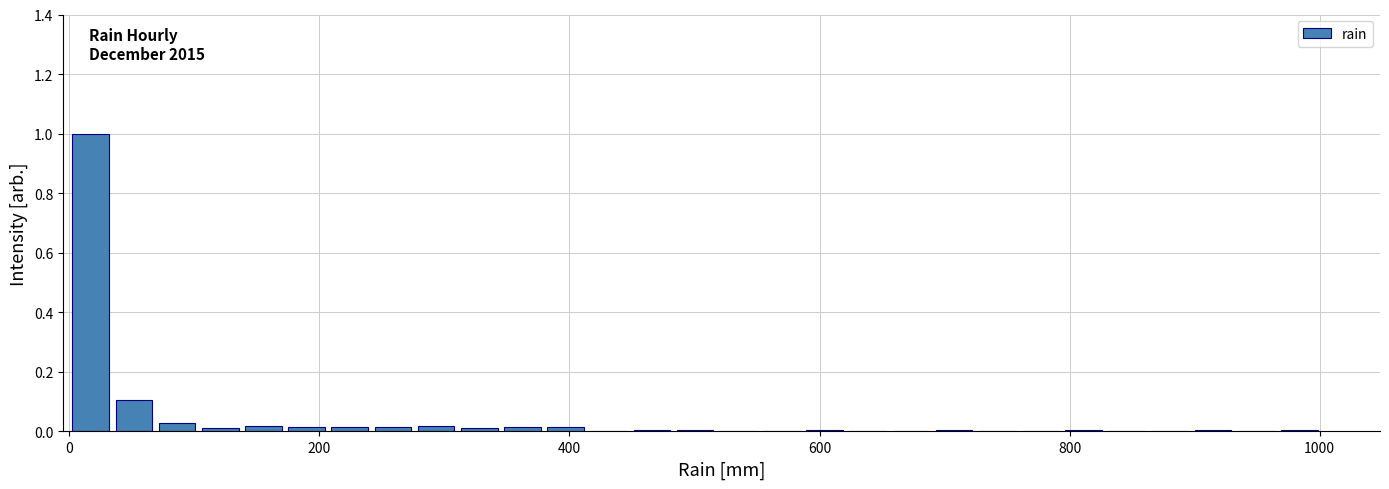

Around what value on the x-axis is the tallest bar? Give the approximate position of its centre, as read against the axis.

20